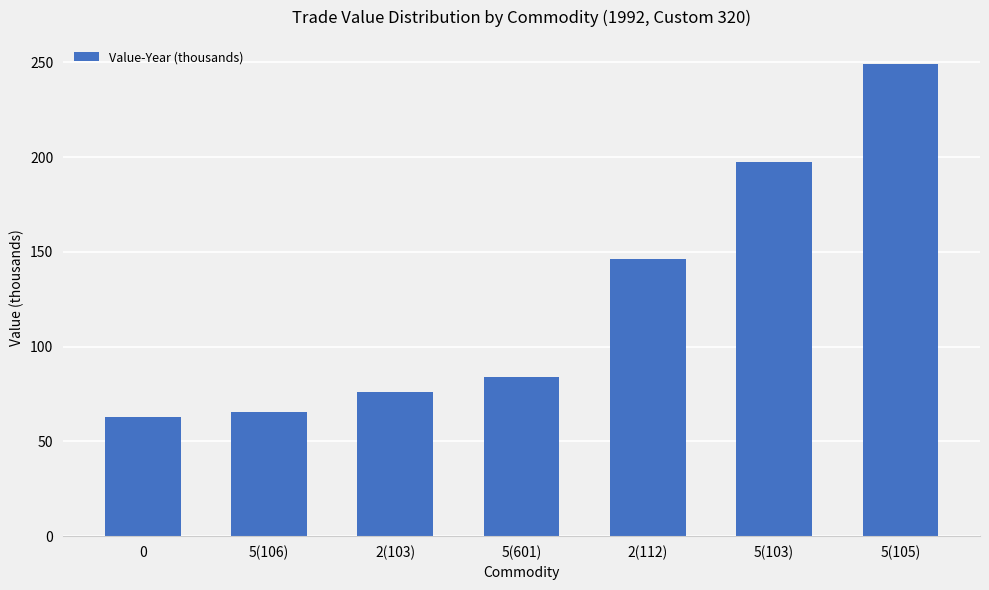

List the labels in order of value, smallest first.

0, 5(106), 2(103), 5(601), 2(112), 5(103), 5(105)